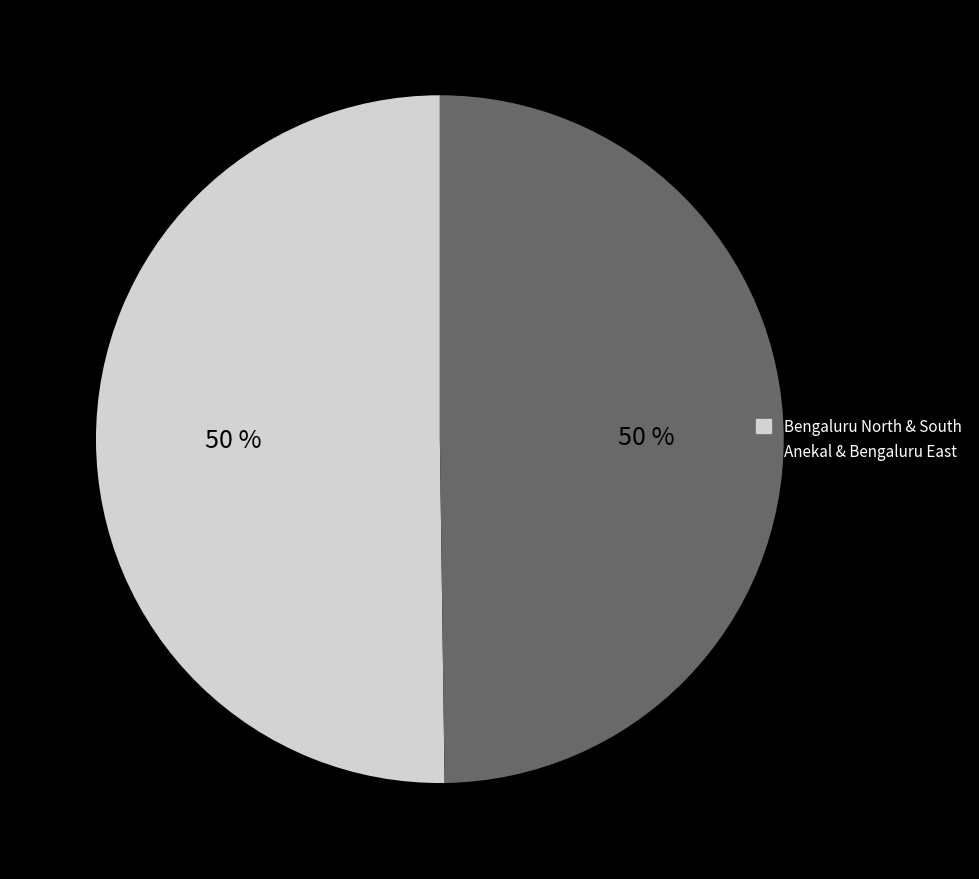

To the nearest percent, what is the average slice percentage?

50%